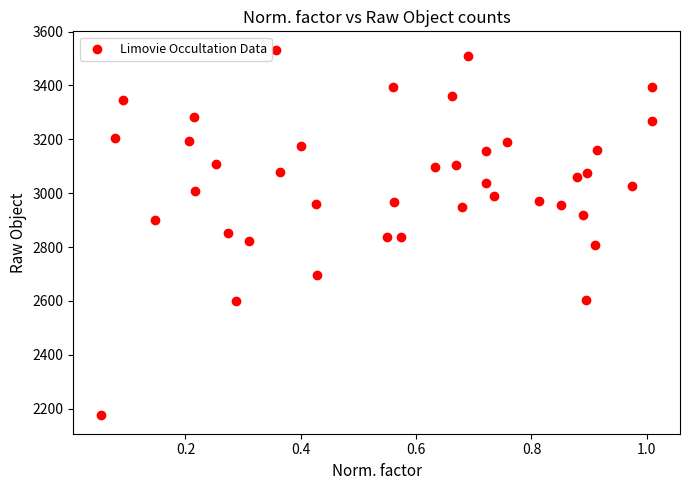

What is the range of Y values (max minus min)?

1358